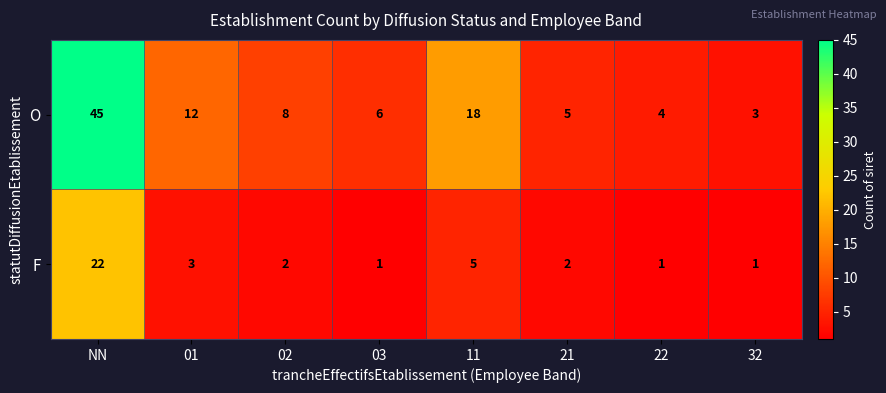

What is the total value across all series at 01?

15